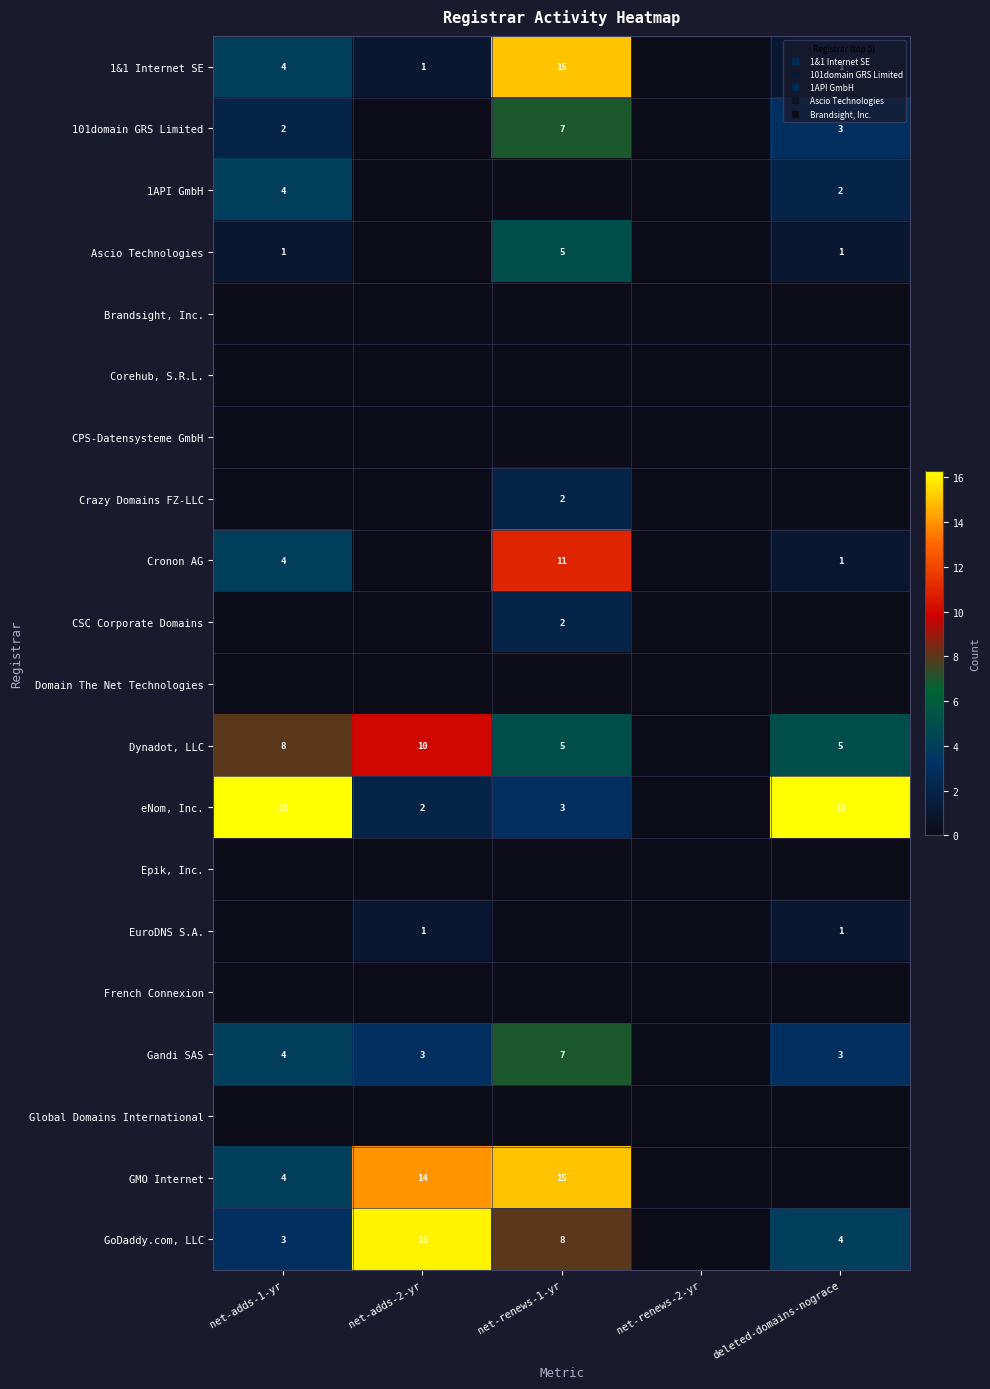

What is the difference between the maximum and minimum values in the CSC Corporate Domains series?

2